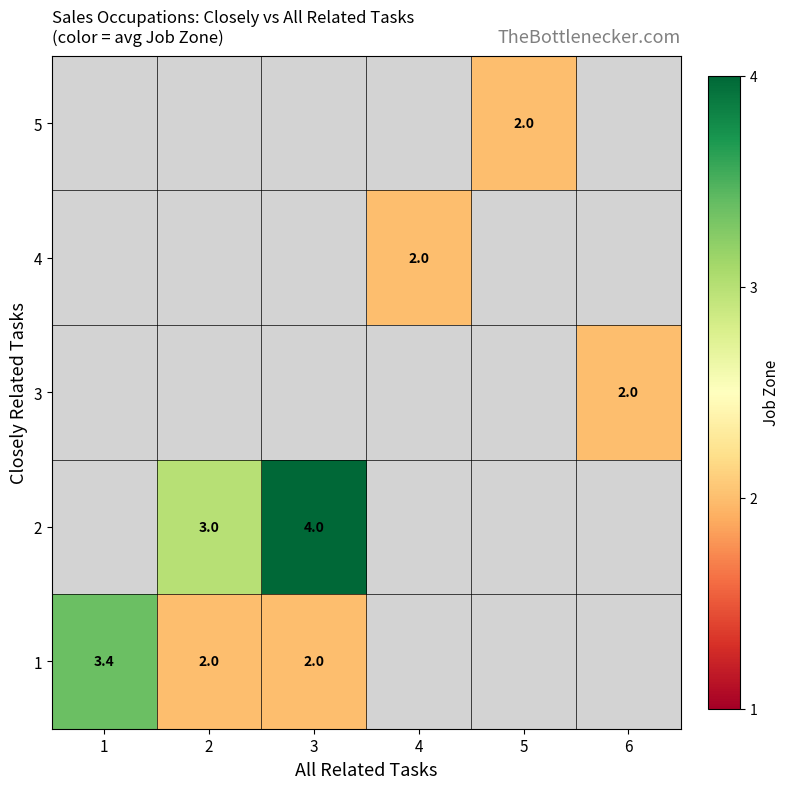

Is it true that 4 equals 0.7 at 4?

False